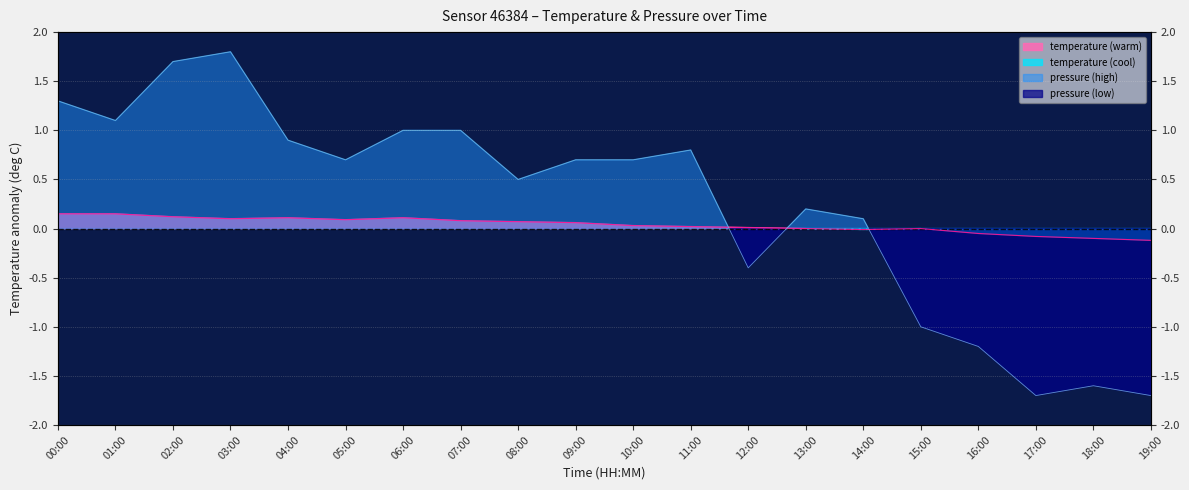

Rank the series by their maximum value, from highest to lowest.

pressure_scaled, temperature